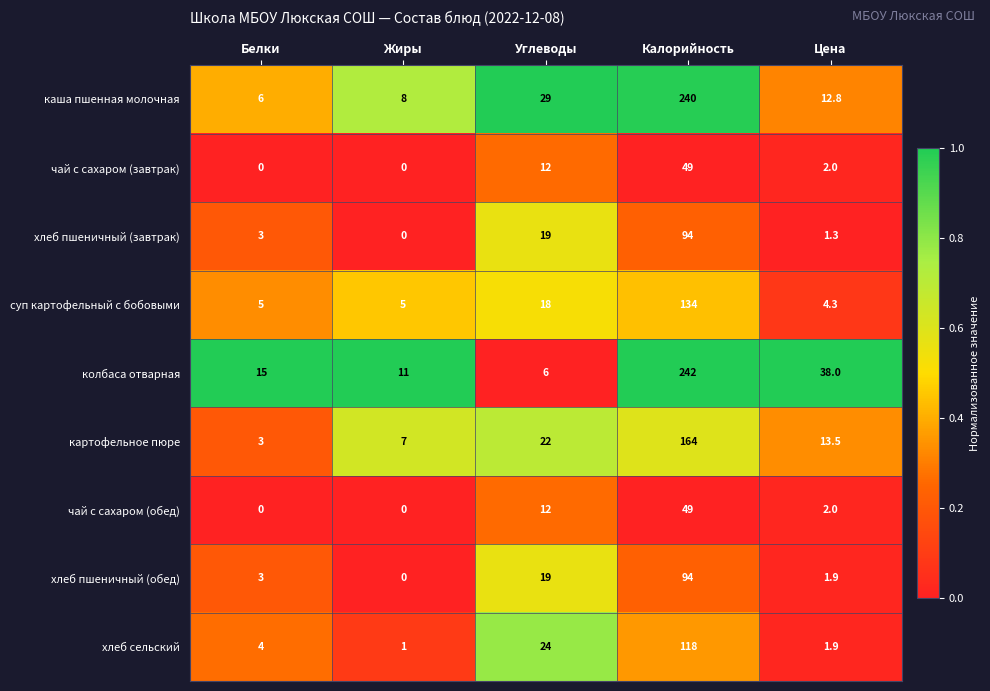

What is the difference between the колбаса отварная values at Цена and Жиры?

27.0